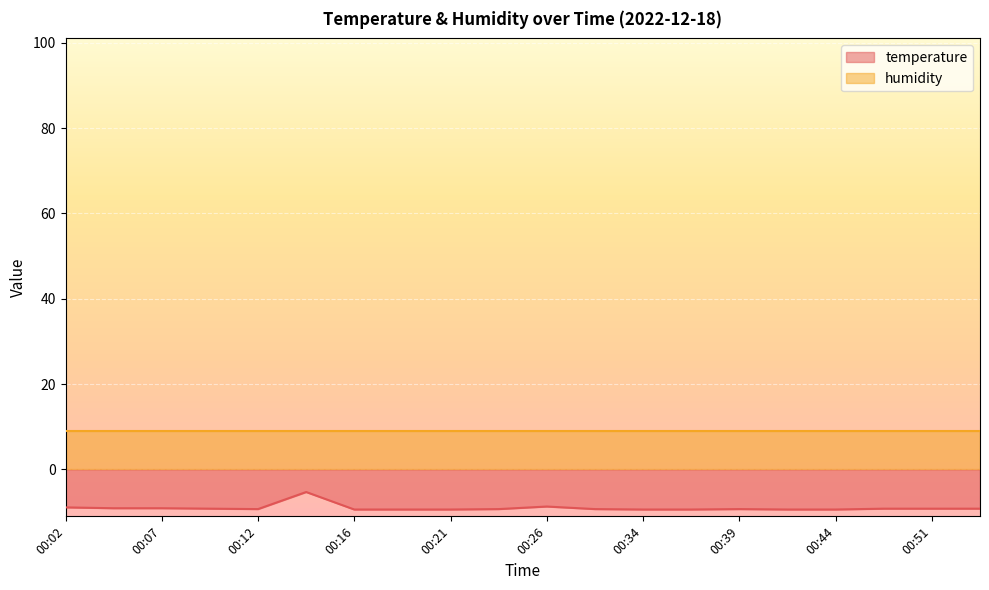

True or false: humidity and temperature intersect in this chart.

False